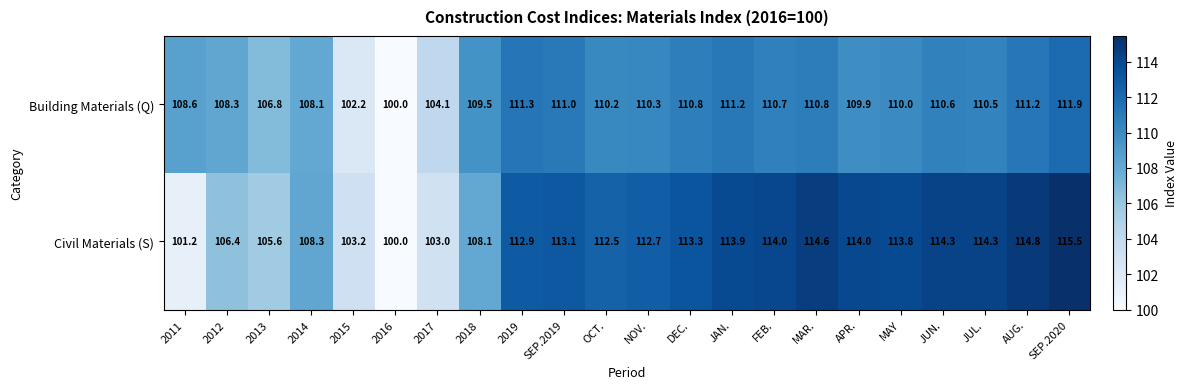

What is the difference between the maximum and minimum values in the Building Materials (Q) series?

11.9